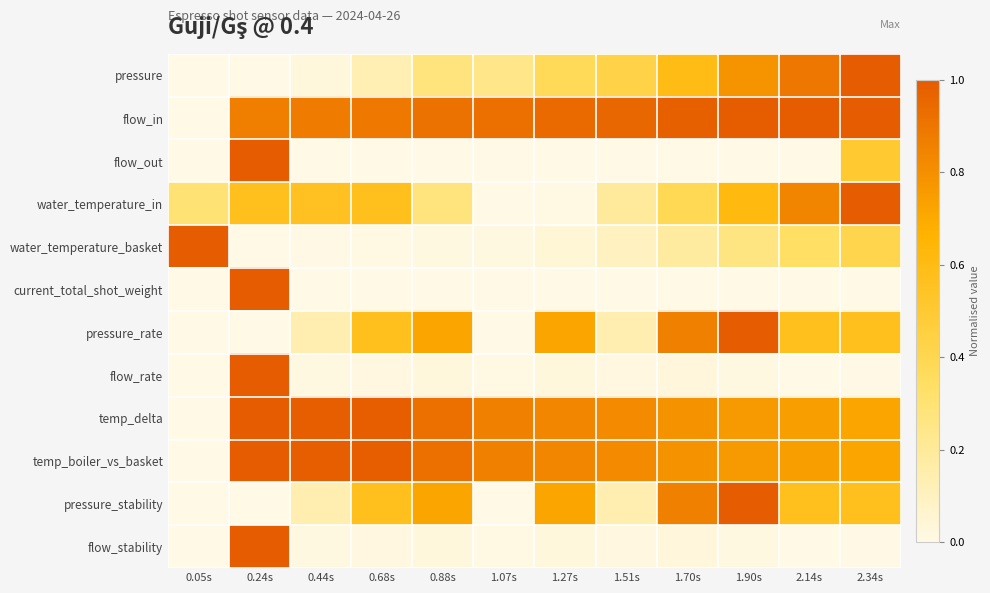

Rank the series at 0.44s from lowest to highest value.

flow_out, current_total_shot_weight, water_temperature_basket, flow_rate, flow_stability, pressure, pressure_rate, pressure_stability, water_temperature_in, flow_in, temp_delta, temp_boiler_vs_basket